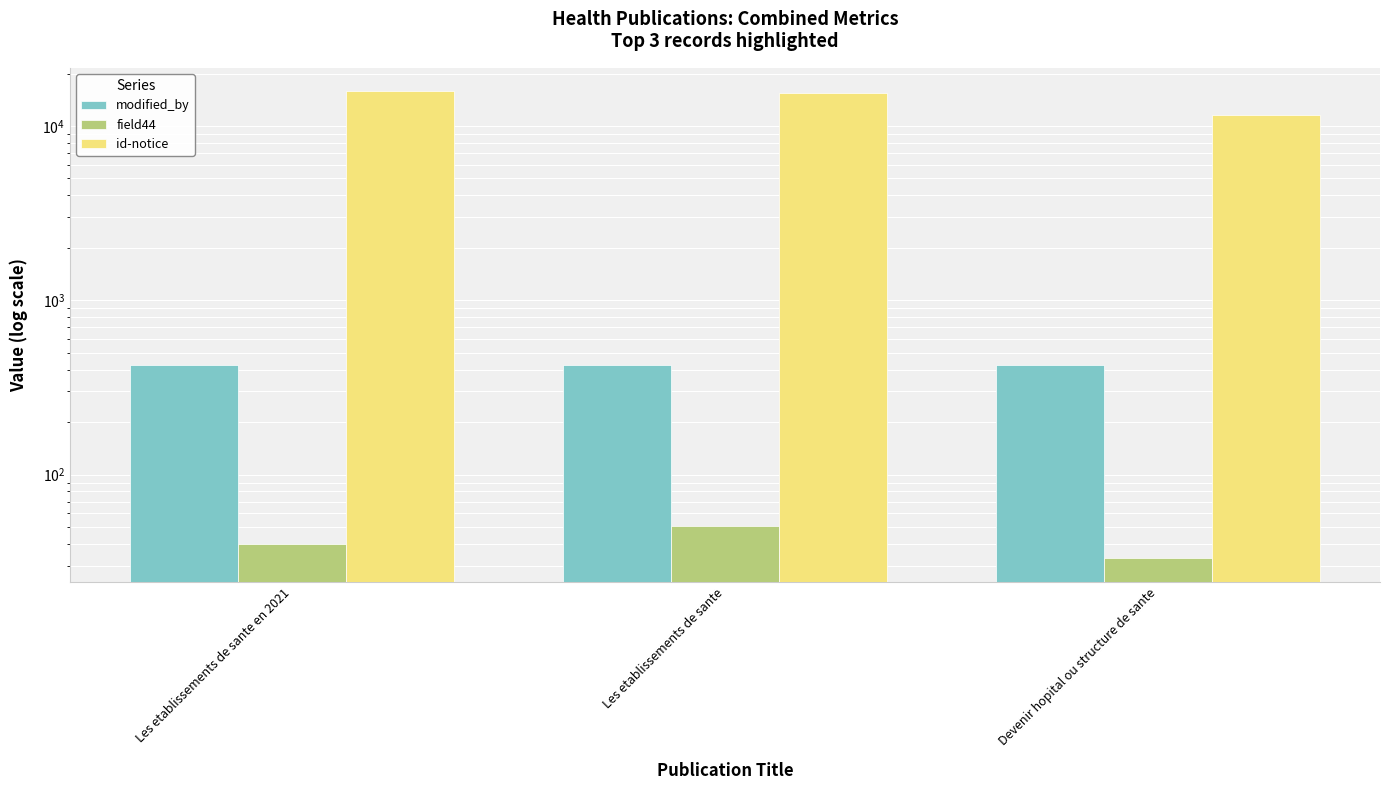

What is the label of the 3rd bar from the right?

Les etablissements de sante en 2021